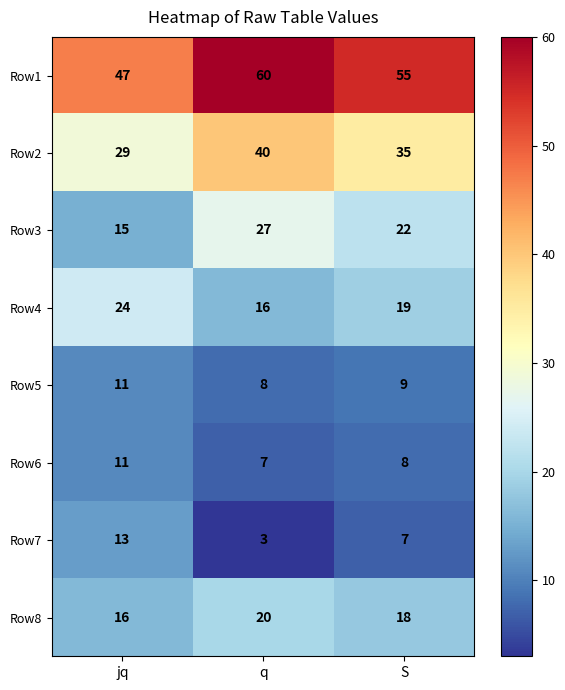

Reading left to right, what are all the values shown in this chart?

Row1: jq=47	q=60	S=55
Row2: jq=29	q=40	S=35
Row3: jq=15	q=27	S=22
Row4: jq=24	q=16	S=19
Row5: jq=11	q=8	S=9
Row6: jq=11	q=7	S=8
Row7: jq=13	q=3	S=7
Row8: jq=16	q=20	S=18